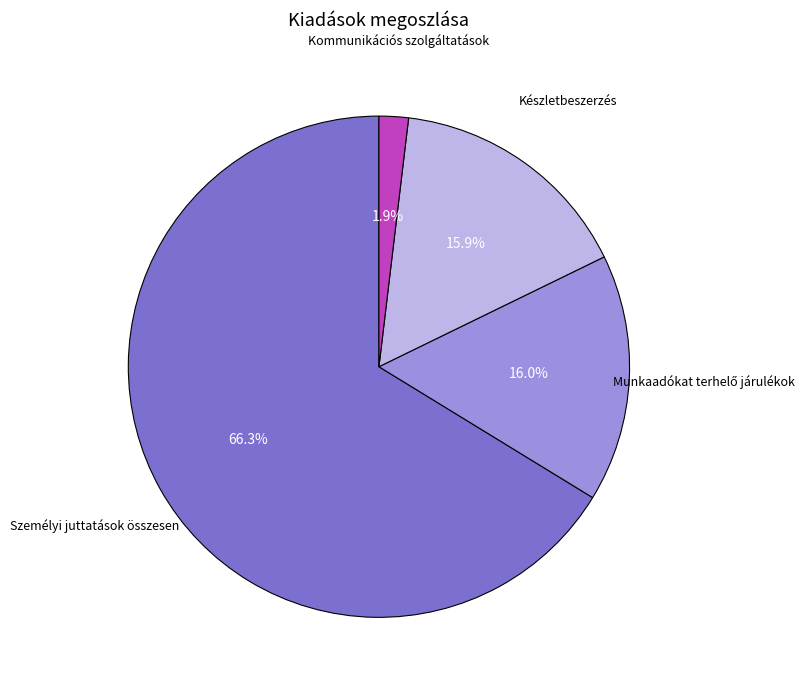

Does any single category account for the majority?

Yes